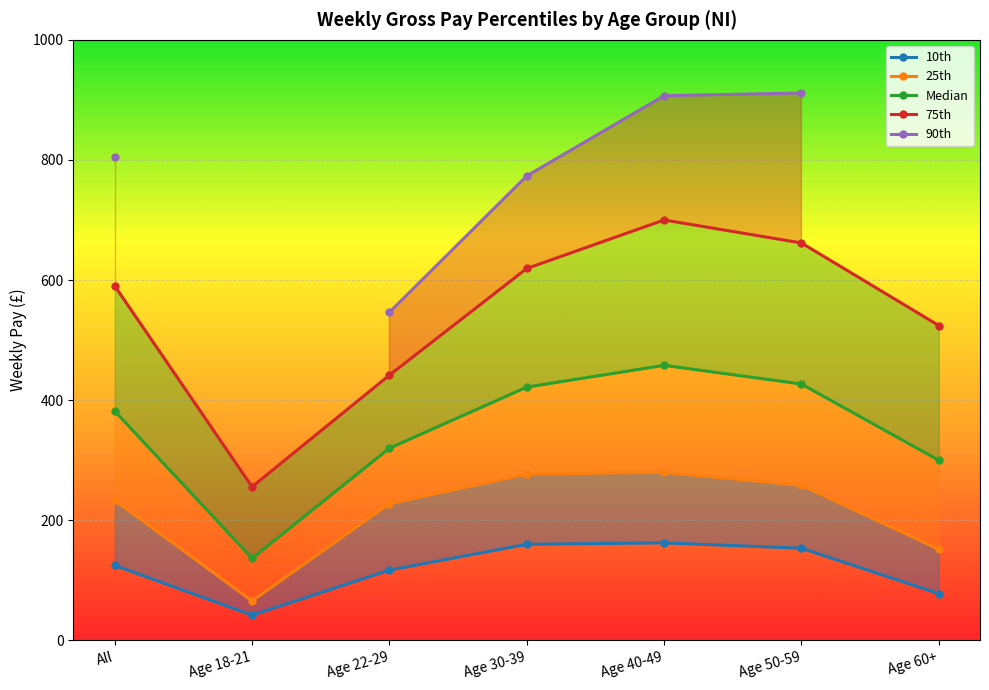

Is it true that 75th equals 255.9 at Age 18-21?

True